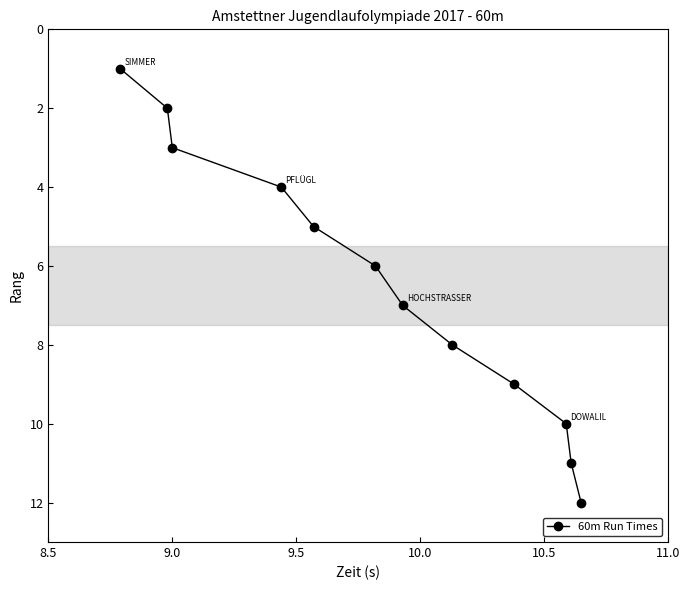

What is the sum of all values?

78